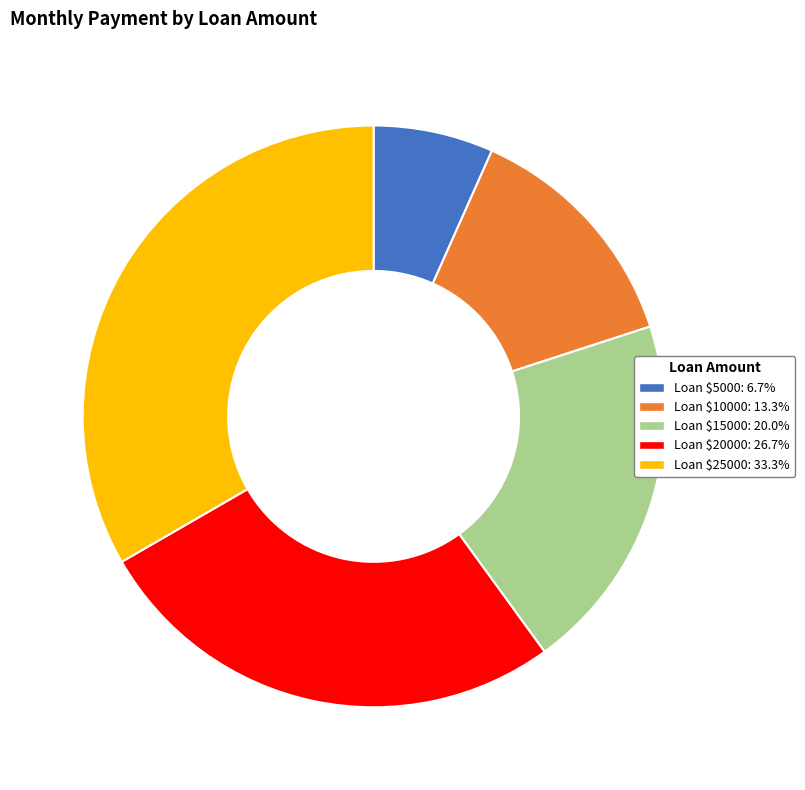

How many segments does this pie chart have?

5